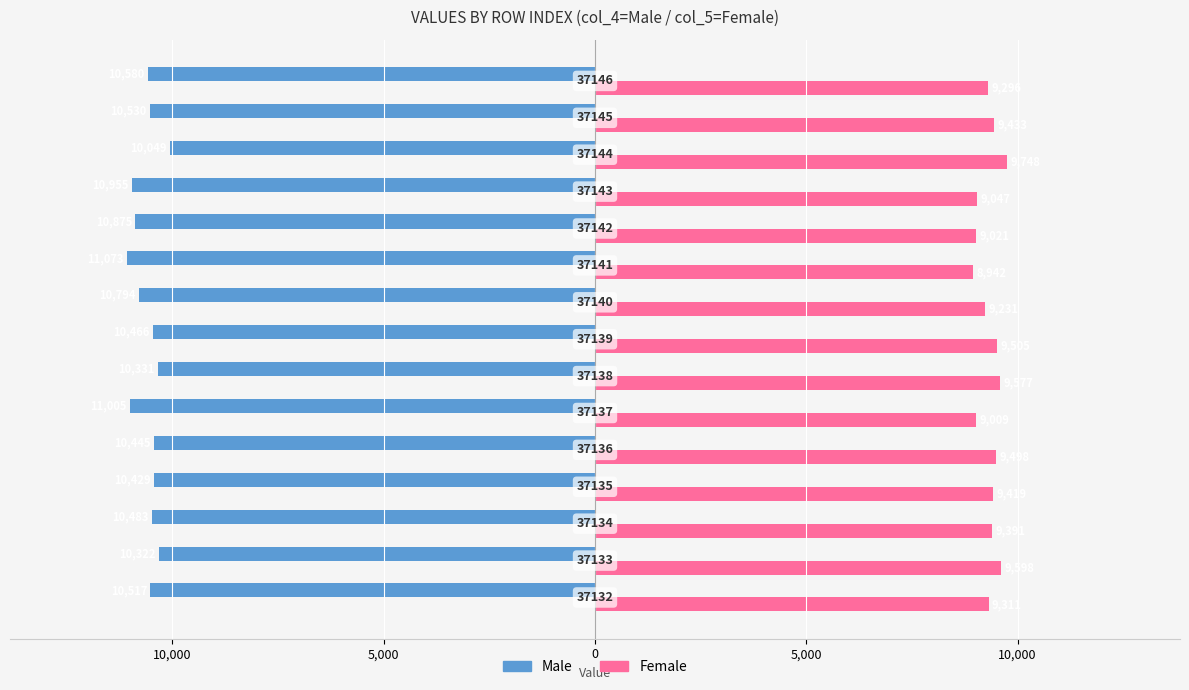

What is the minimum value shown in the chart?

-11073